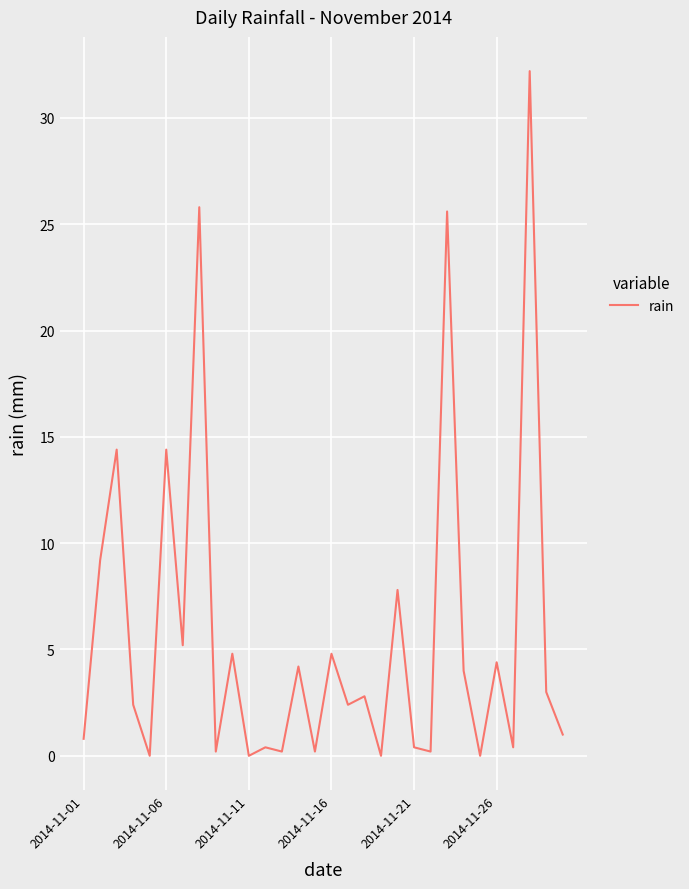

What is the difference between the maximum and minimum values?

32.2